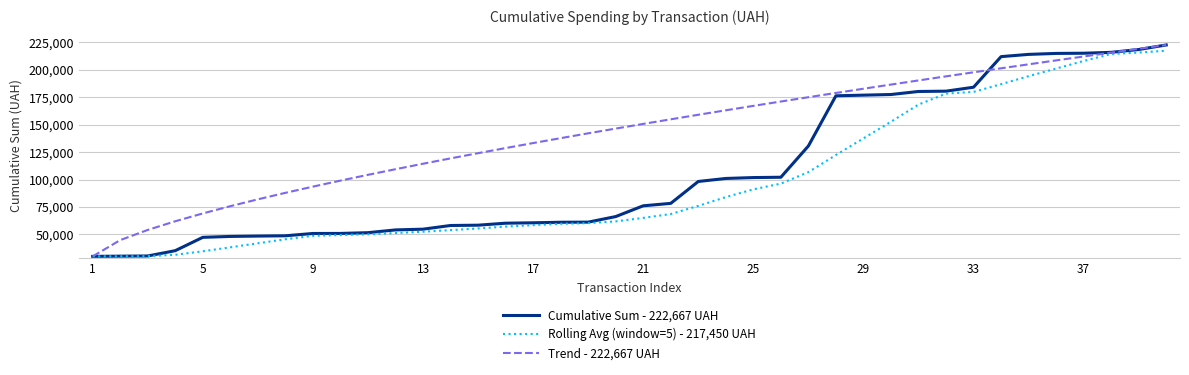

What is the lowest value of the Rolling Avg (window=5) - 217,450 UAH series?

30016.8